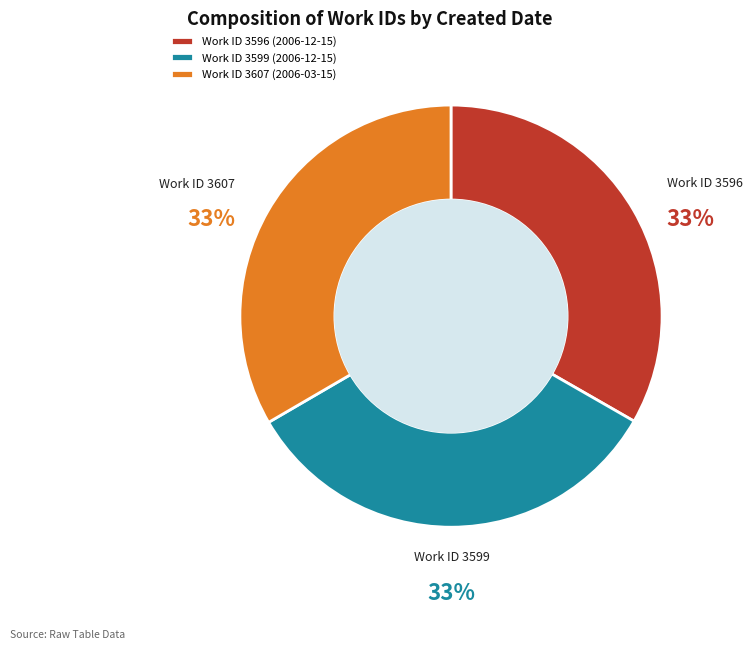

Approximately how many times larger is the value at Work ID 3596 (2006-12-15) compared to Work ID 3599 (2006-12-15)?

1.0